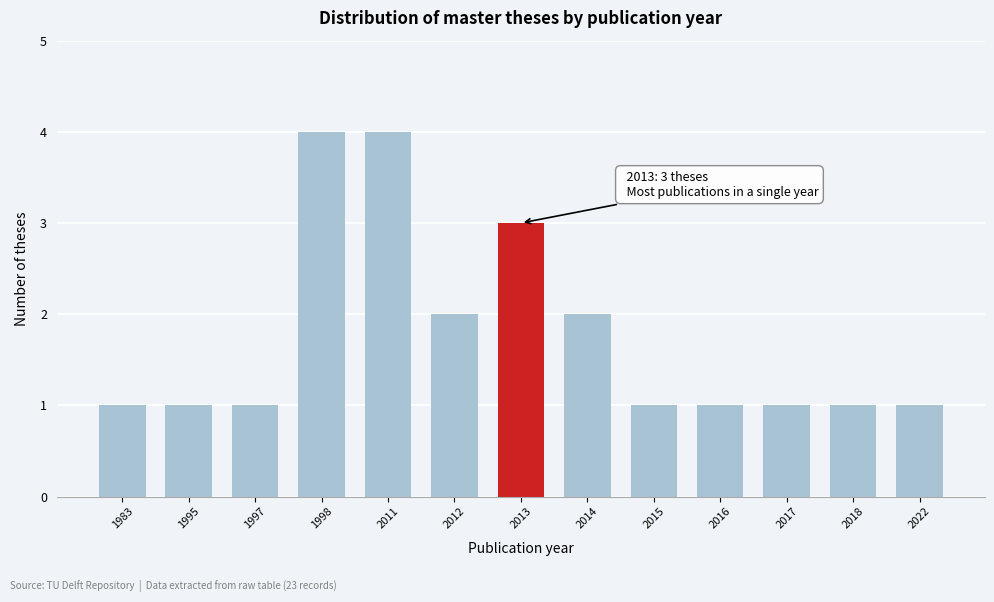

Reading left to right, extract all data points from this chart.

1	1	1	4	4	2	3	2	1	1	1	1	1